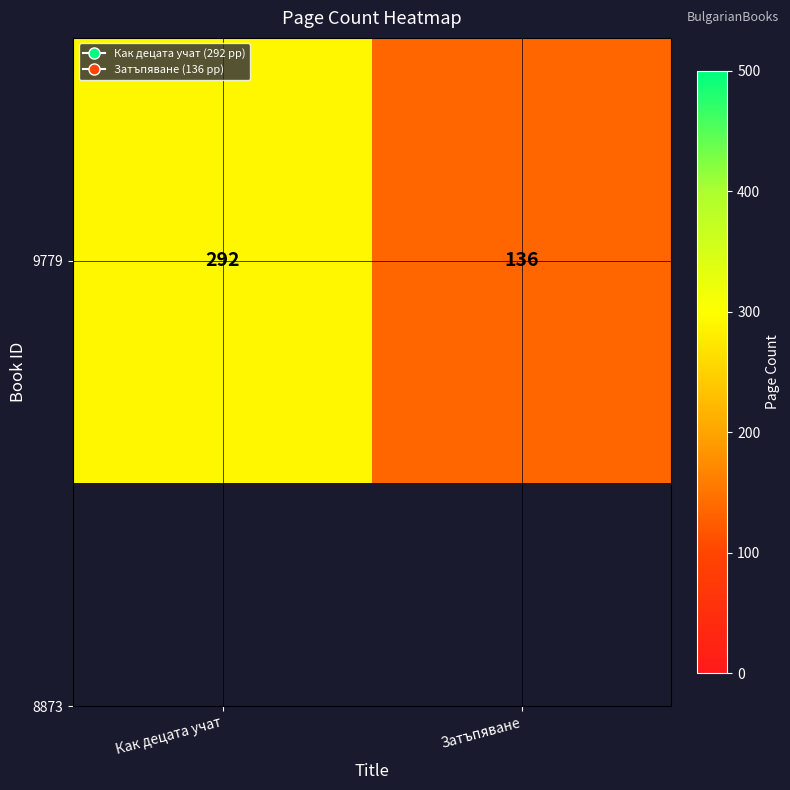

What is the ratio of the value at Затъпяване to the value at Как децата учат?

0.5